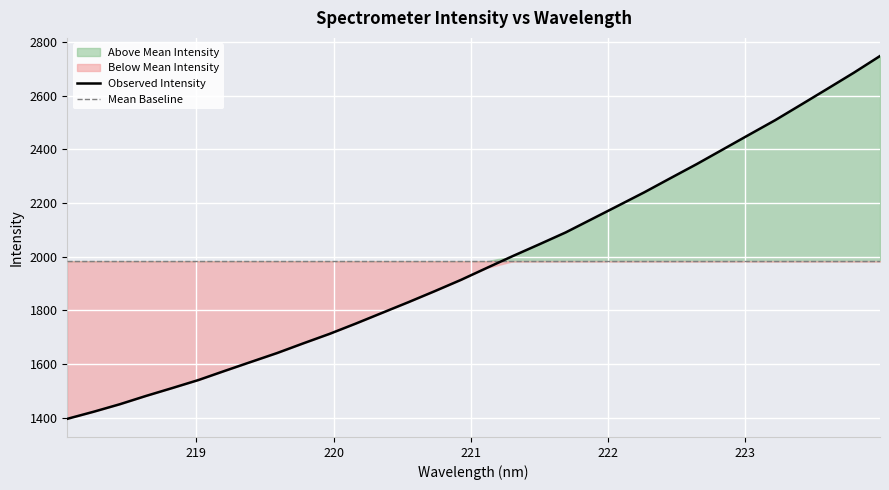

What is the minimum value for Observed Intensity?

1396.4